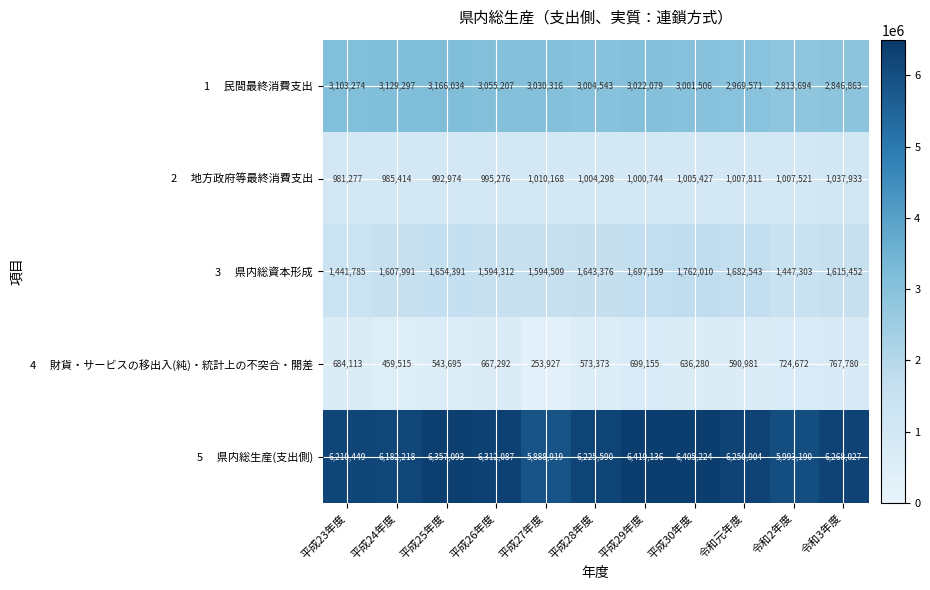

How many categories are shown in the chart?

11